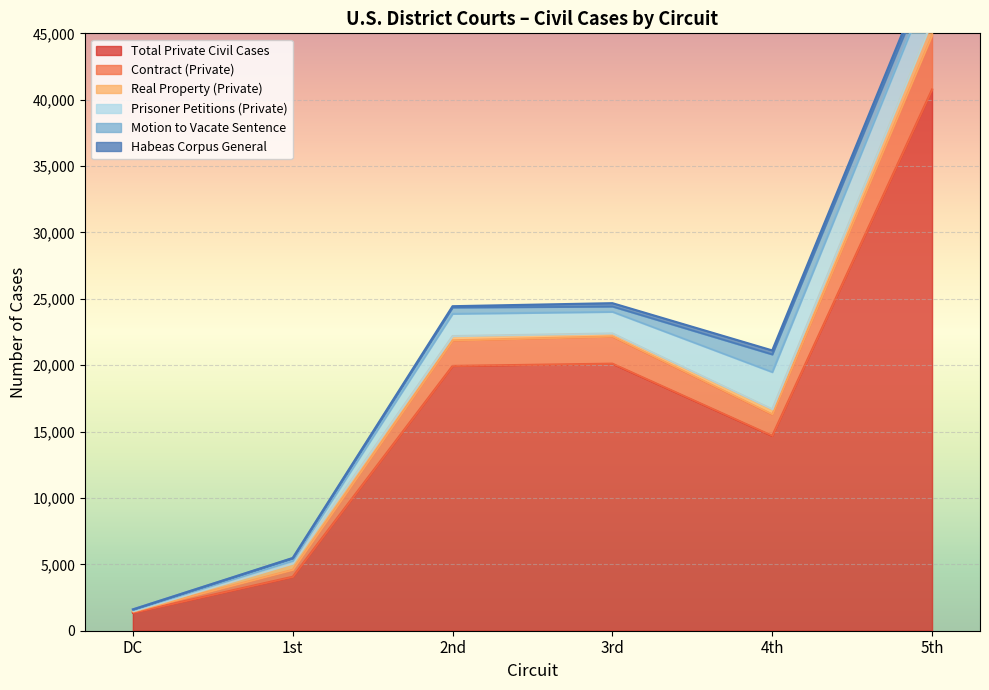

What is the difference between the Motion to Vacate Sentence values at 5th and 3rd?

509